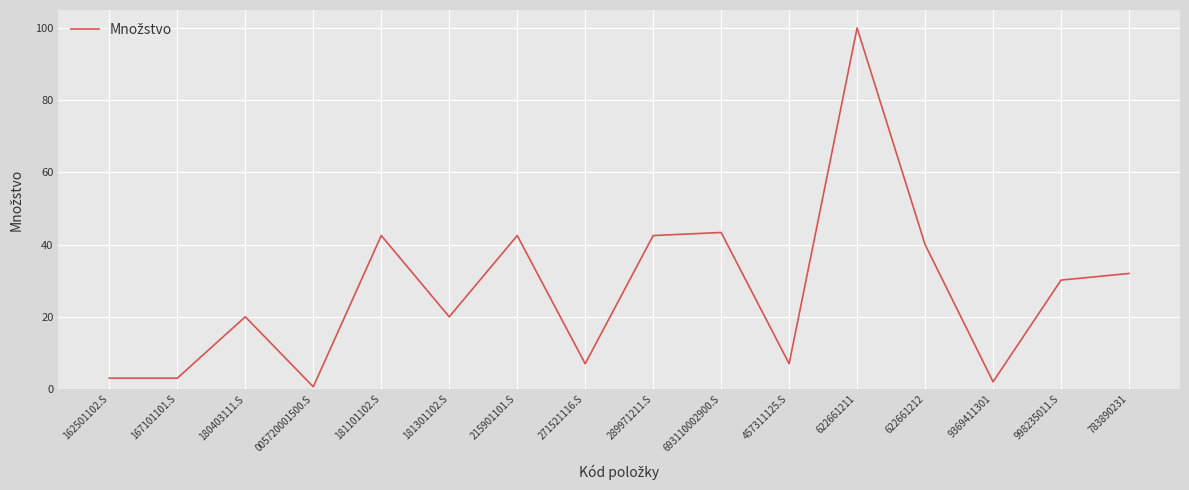

Reading left to right, what are all the values shown in this chart?

3.0	3.0	20.0	0.6	42.5	20.0	42.5	7.0	42.5	43.4	7.0	100.0	40.0	2.0	30.2	32.0